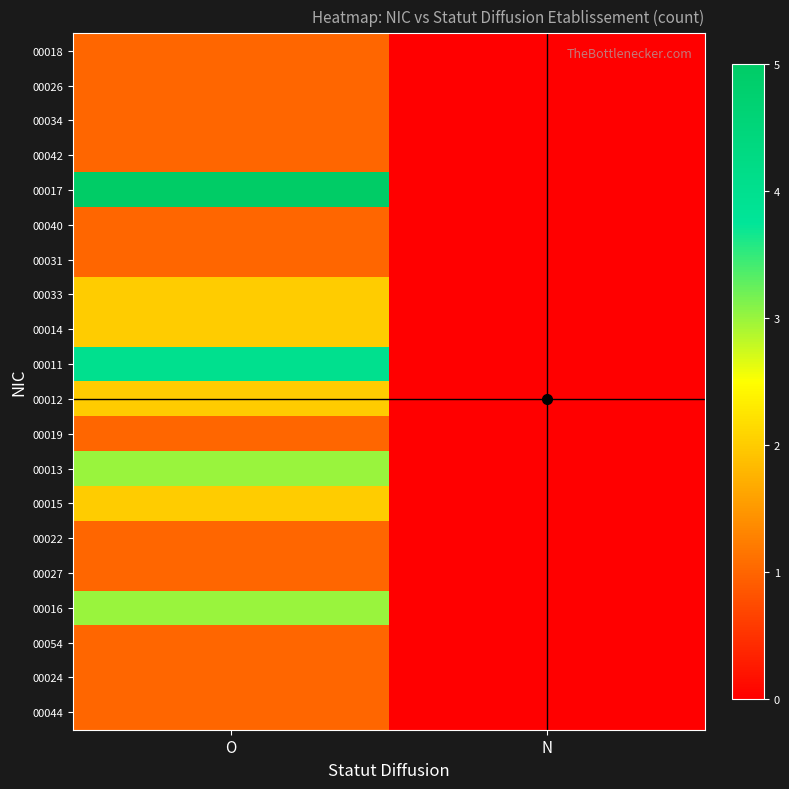

At which category is the sum across all series the highest?

O